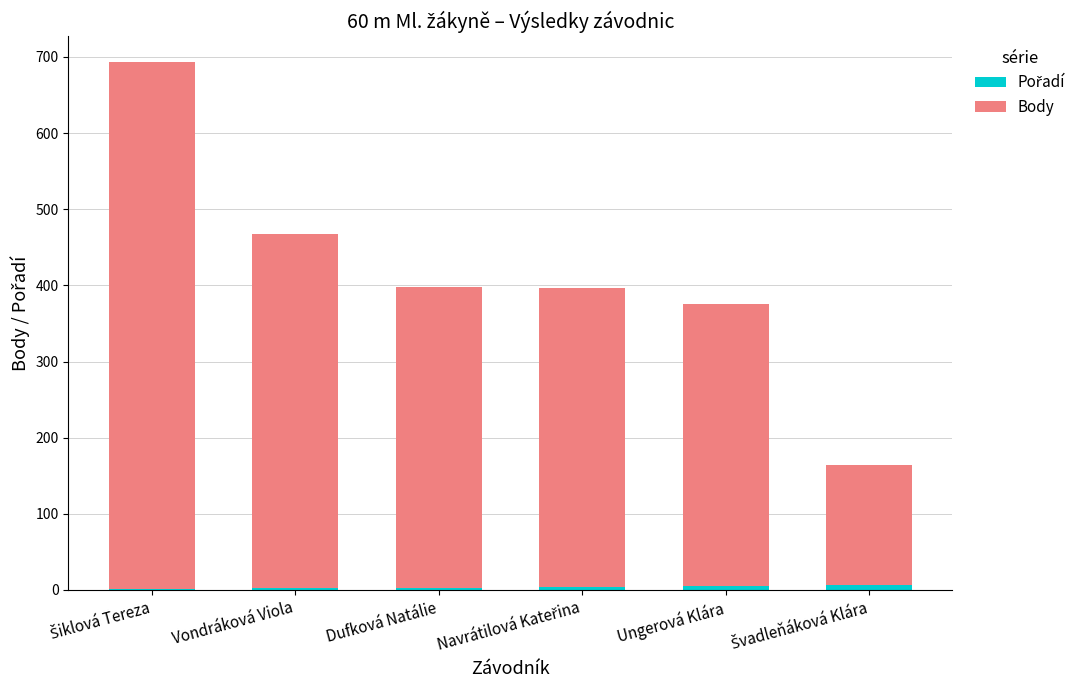

What is the total value across all series at Ungerová Klára?

376